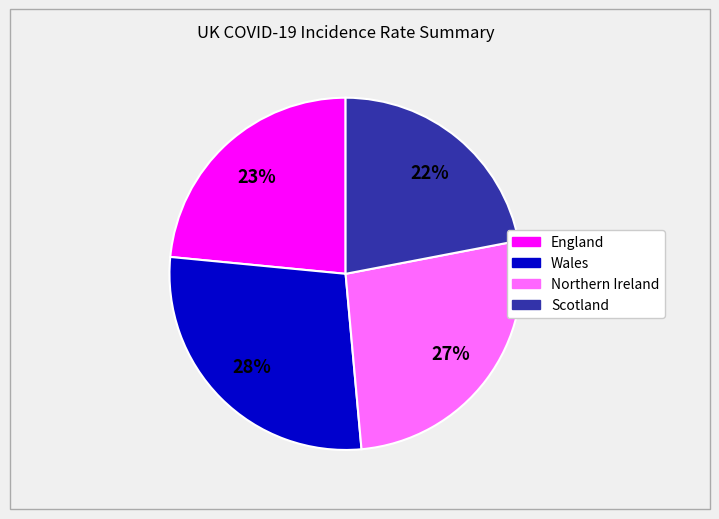

What is the smallest slice in the pie chart?

Scotland